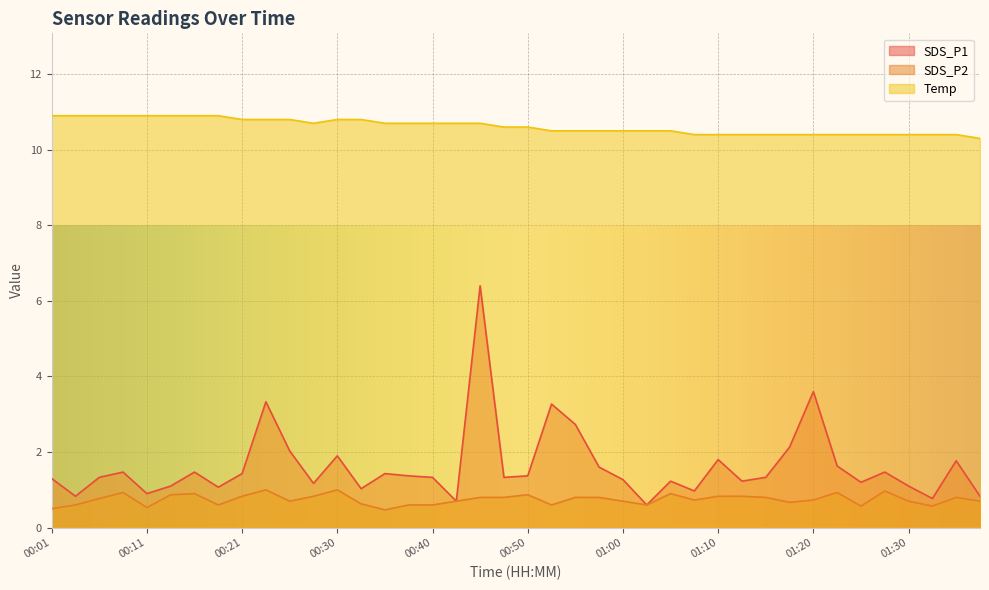

List the series in order of their peak value, lowest first.

SDS_P2, SDS_P1, Temp